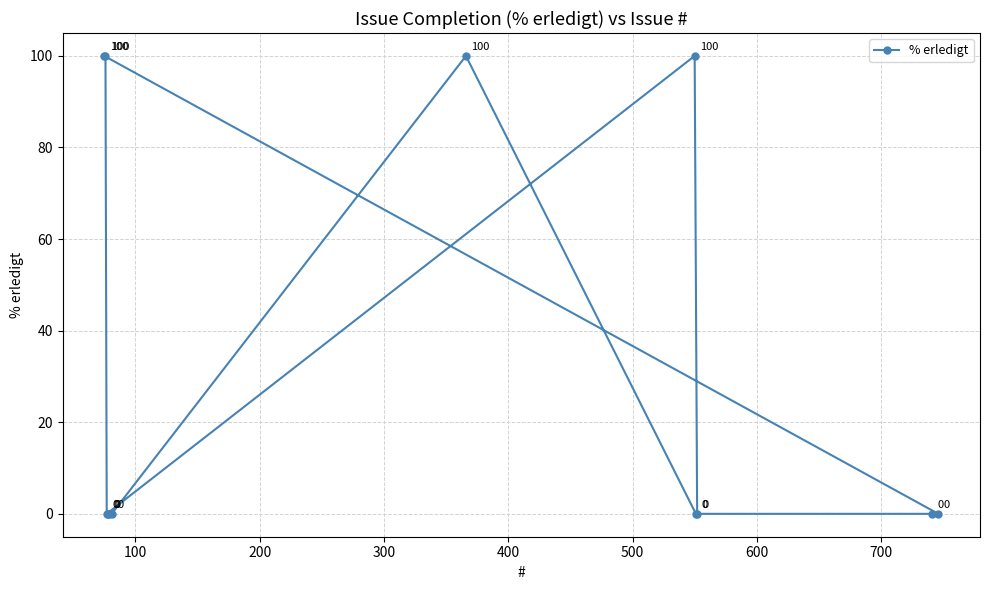

How many data points are above 0?

4